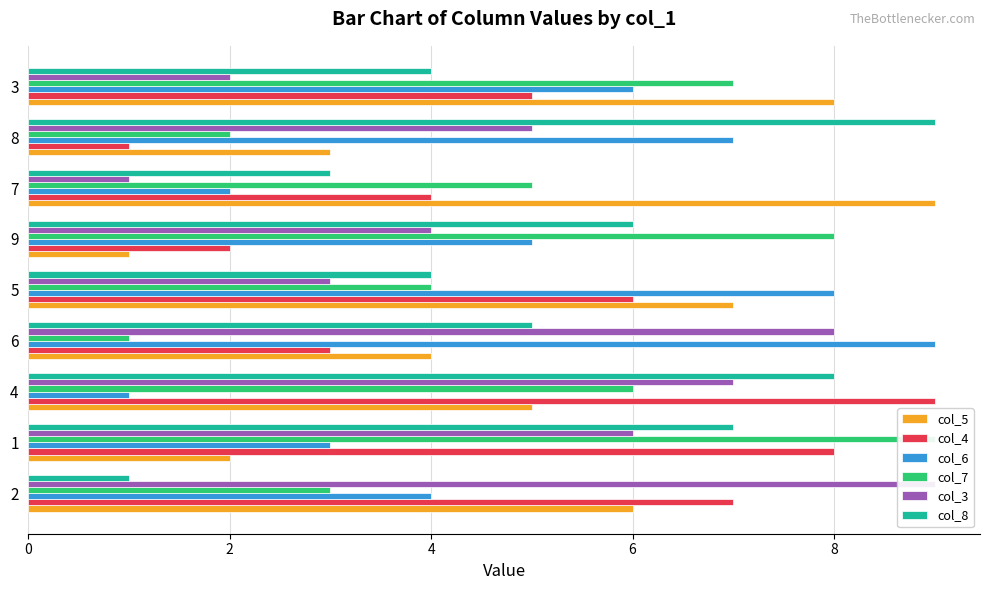

What is the maximum value shown in the chart?

9